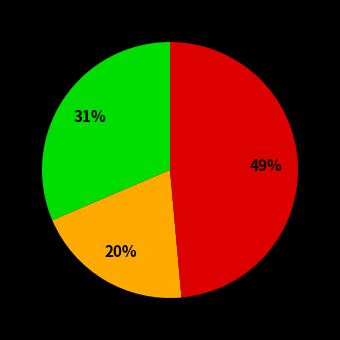

To the nearest percent, what is the average slice percentage?

33%